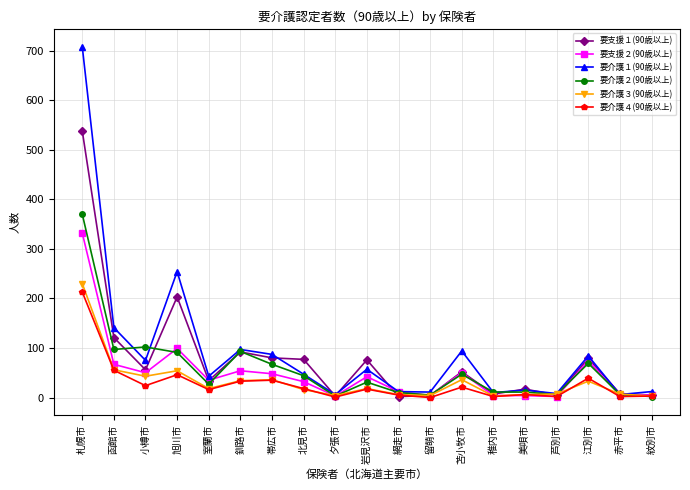

What is the label of the 5th point from the right?

美唄市